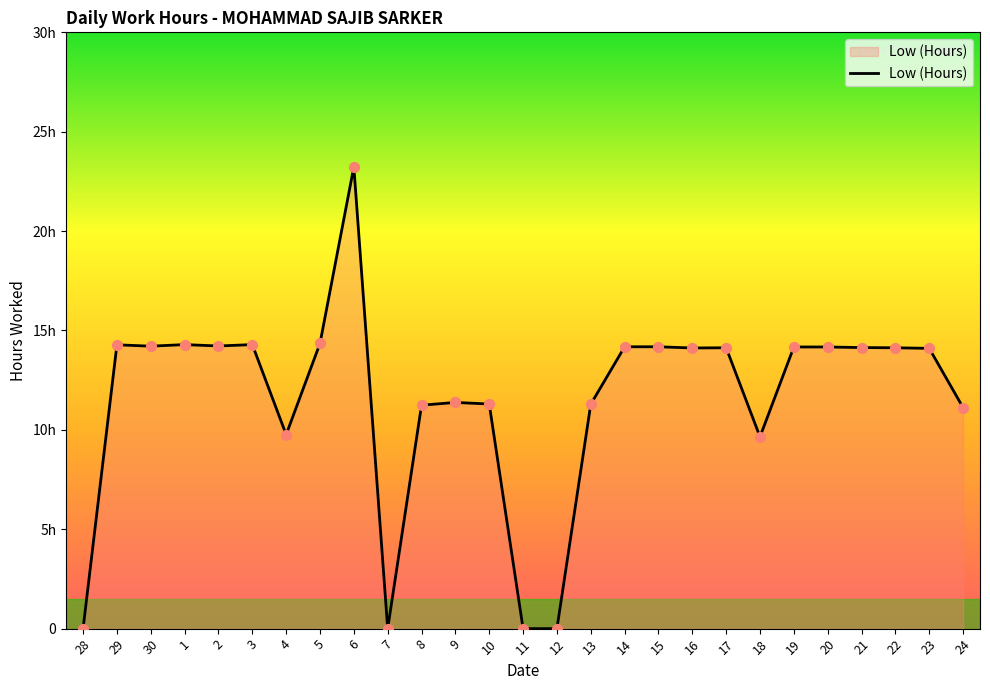

Between 7 and 4, which is larger?

4